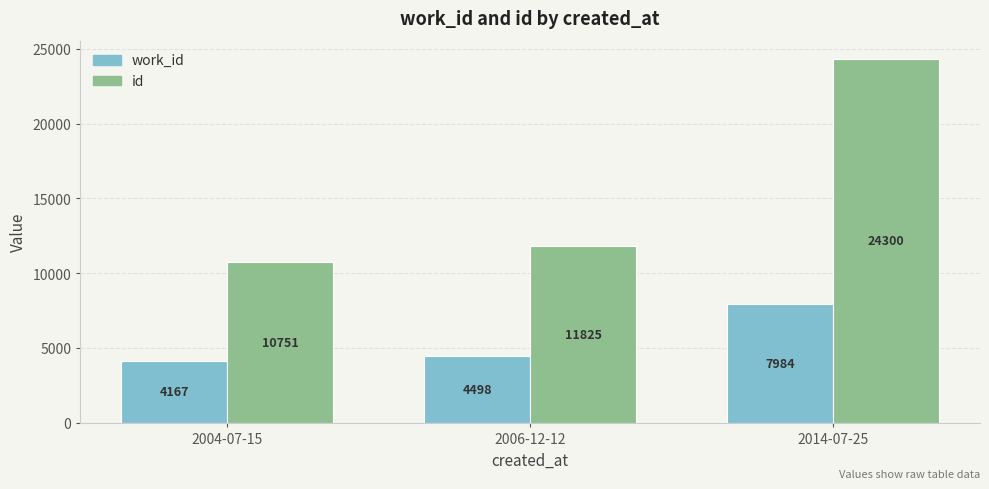

What is the highest value of the id series?

24300